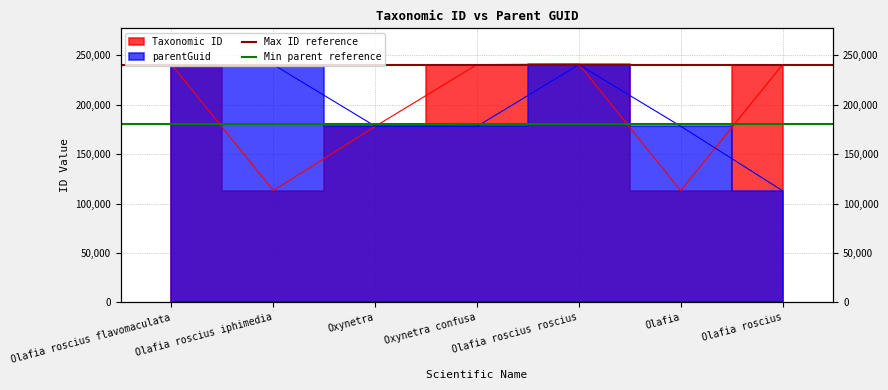

Which series has the largest total across all categories?

Max ID reference